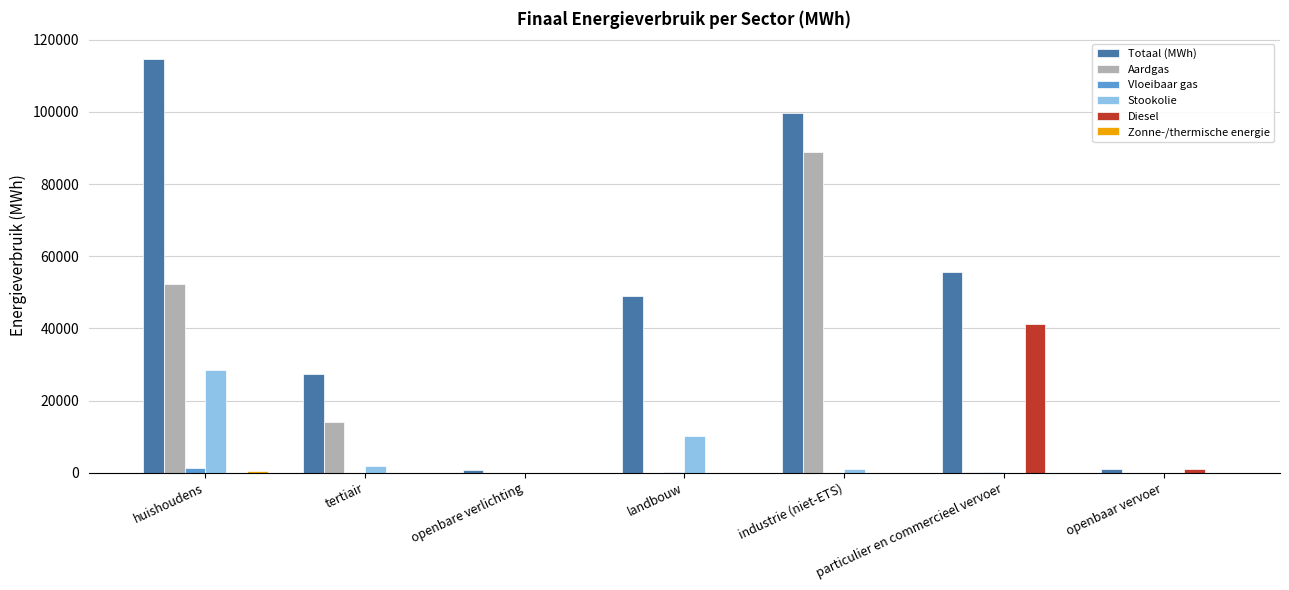

How many data points in Diesel are above 0?

2